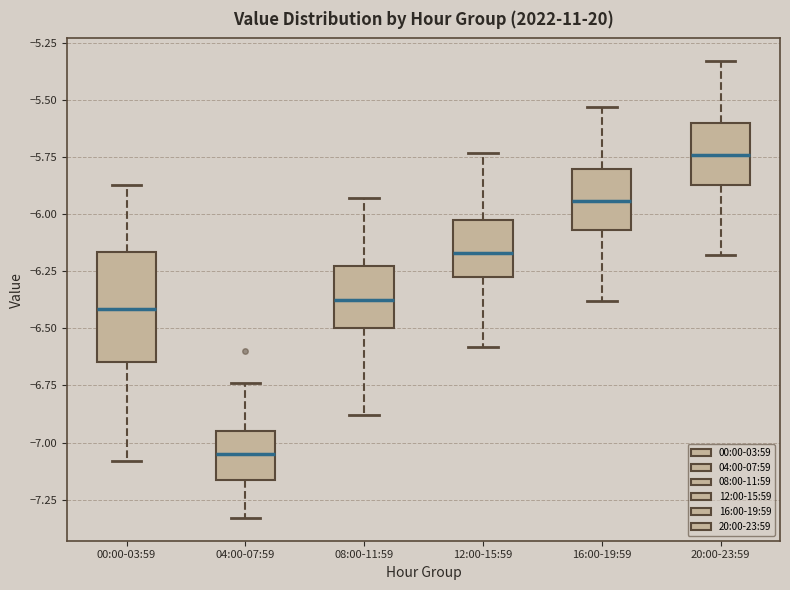

Comparing the boxes themselves (not the whiskers), which one is the tallest?

00:00-03:59